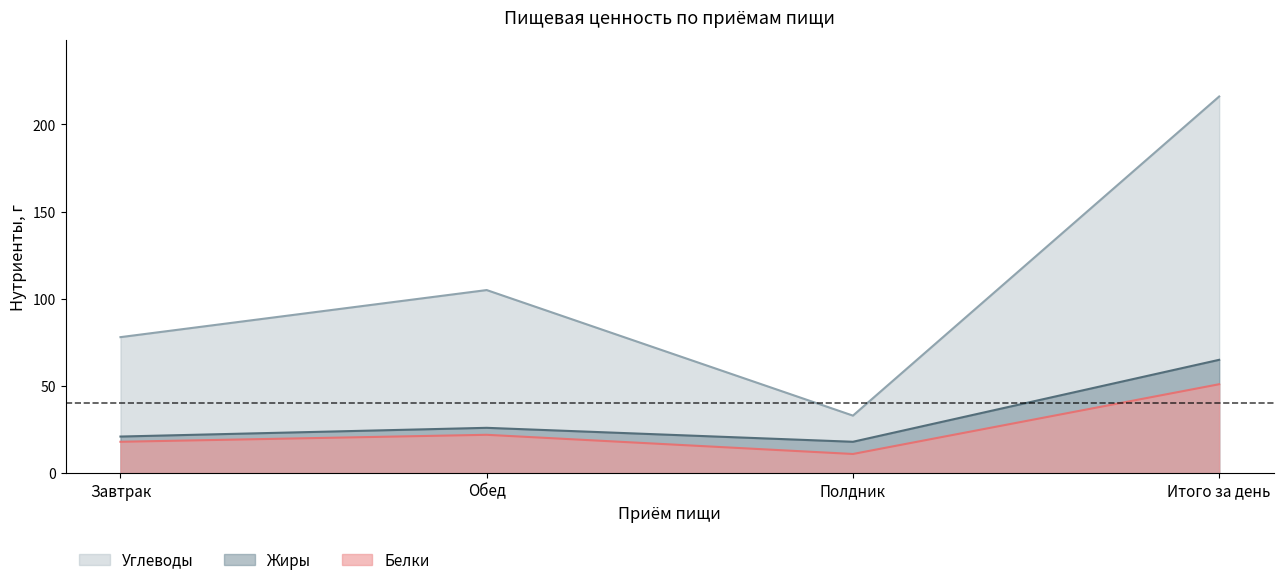

The value of Жиры at Завтрак is 9. True or false?

False